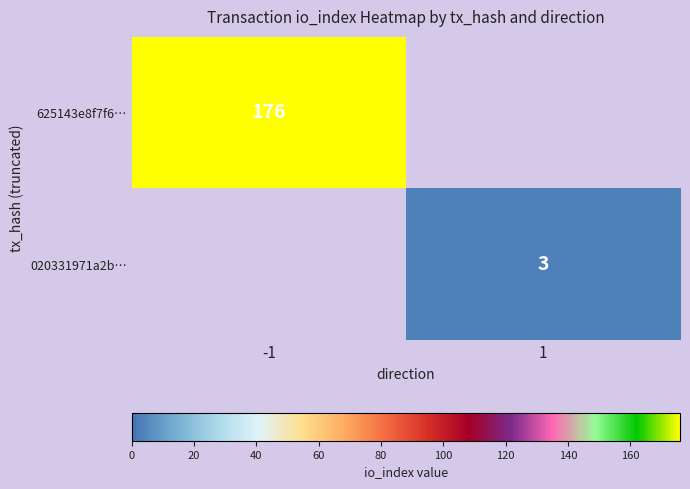

True or false: 625143e8f7f6… has a value of 176 at -1.

True